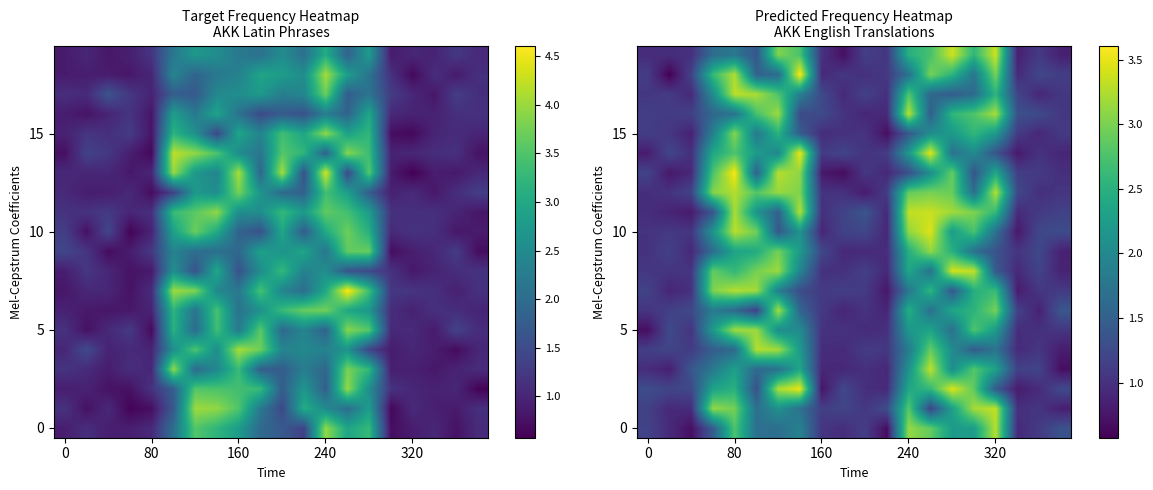

How many distinct data groups are displayed?

20